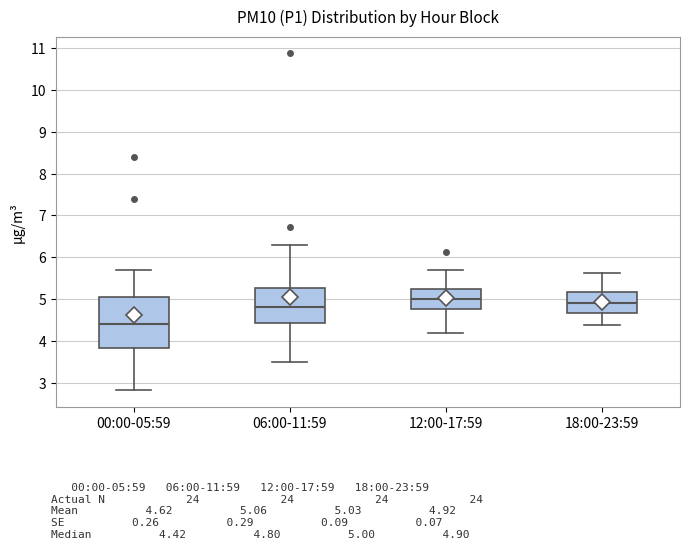

Reading left to right, read every box against the y-axis: the position of its median line, the range the box covers, and the ends of its whiskers. The values are not printed on the chart, so give them approximately, as read against the axis.

00:00-05:59: median 4.4, box 3.8 to 5.1, whiskers 2.8 to 5.7
06:00-11:59: median 4.8, box 4.4 to 5.3, whiskers 3.5 to 6.3
12:00-17:59: median 5.0, box 4.8 to 5.2, whiskers 4.2 to 5.7
18:00-23:59: median 4.9, box 4.7 to 5.2, whiskers 4.4 to 5.6